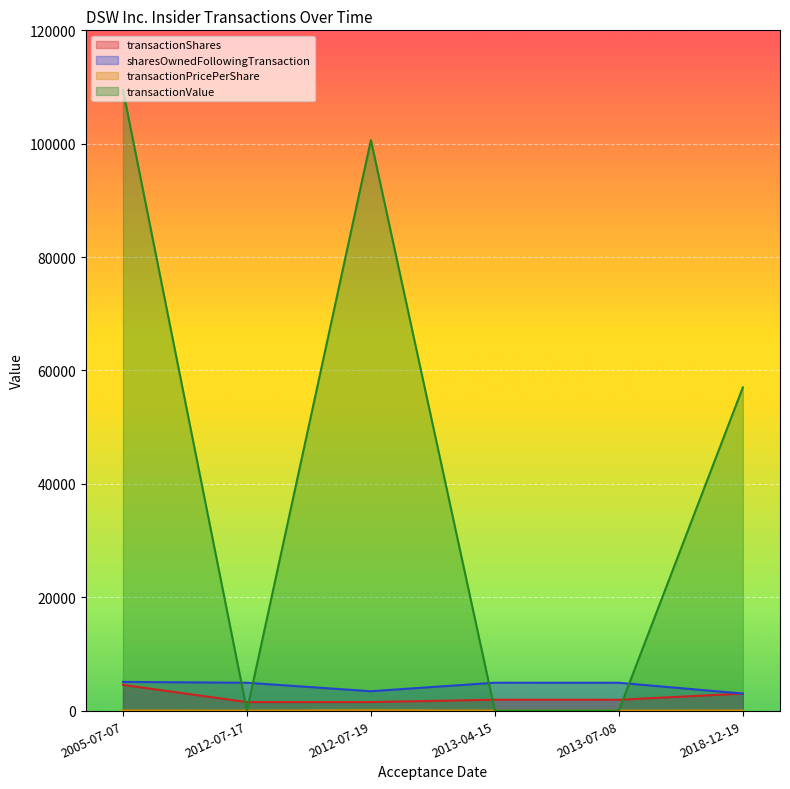

Which category has the highest value in the transactionValue series?

2005-07-07